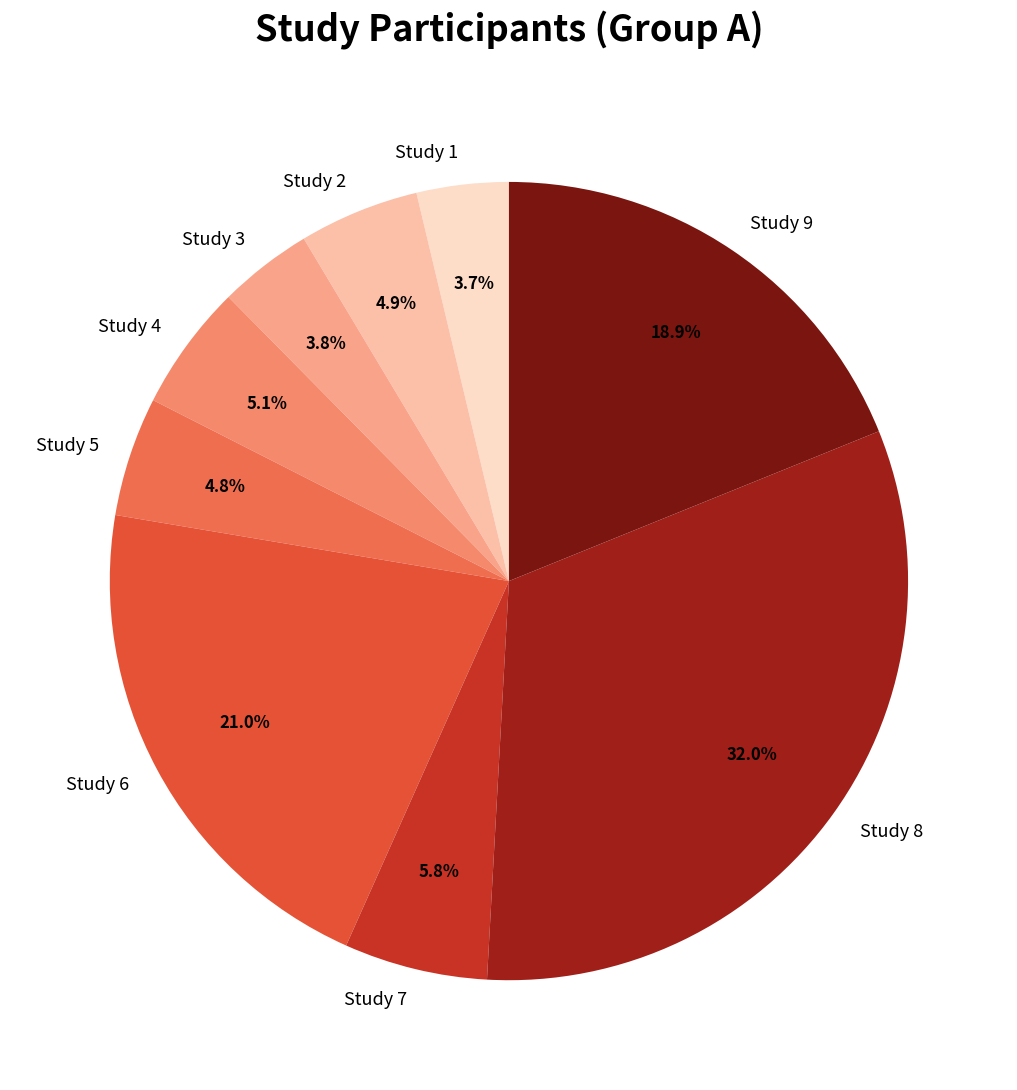

What portion of the pie excludes Study 8?

68.0%